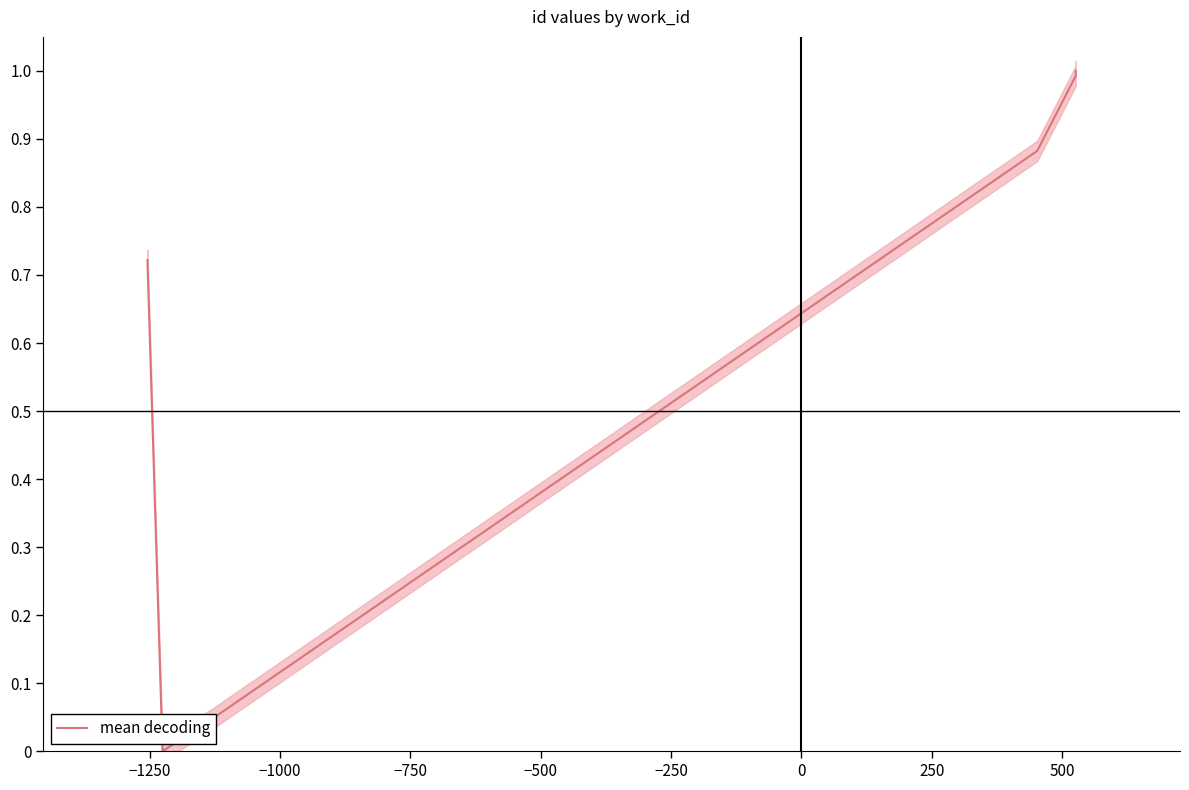

How many values are above zero?

9